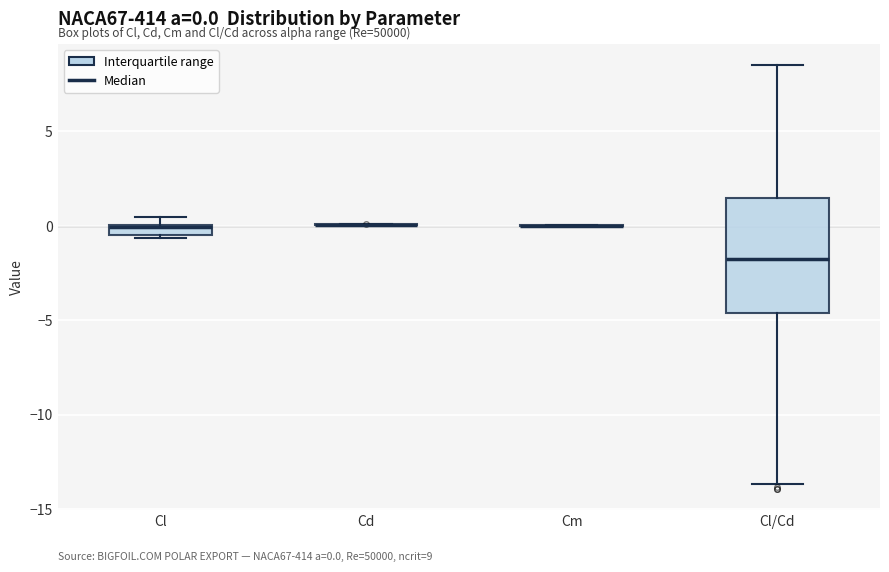

Which box is the tallest, from its lower edge to its upper edge?

Cl/Cd